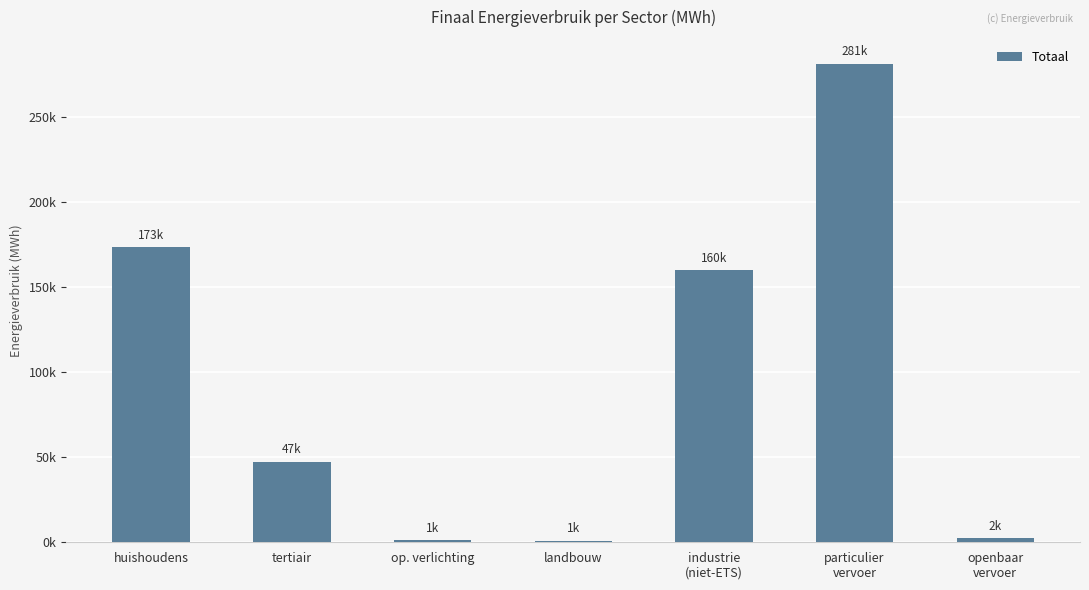

Are the bars horizontal?

No